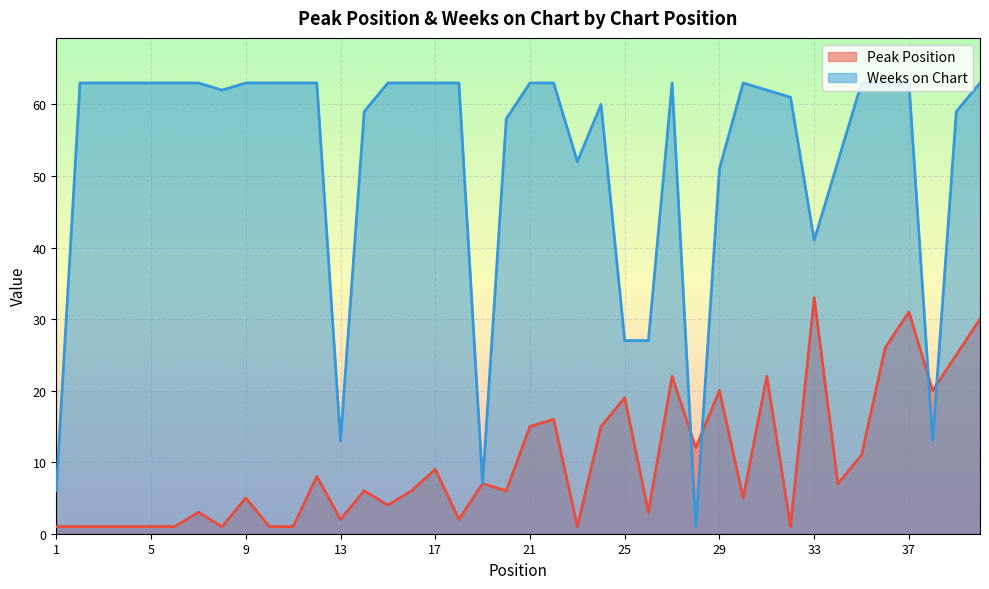

Reading right to left, list all the values displayed in this chart.

Peak Position: 40=30	39=25	38=20	37=31	36=26	35=11	34=7	33=33	32=1	31=22	30=5	29=20	28=12	27=22	26=3	25=19	24=15	23=1	22=16	21=15	20=6	19=7	18=2	17=9	16=6	15=4	14=6	13=2	12=8	11=1	10=1	9=5	8=1	7=3	6=1	5=1	4=1	3=1	2=1	1=1
Weeks on Chart: 40=63	39=59	38=13	37=63	36=63	35=63	34=52	33=41	32=61	31=62	30=63	29=51	28=1	27=63	26=27	25=27	24=60	23=52	22=63	21=63	20=58	19=7	18=63	17=63	16=63	15=63	14=59	13=13	12=63	11=63	10=63	9=63	8=62	7=63	6=63	5=63	4=63	3=63	2=63	1=6